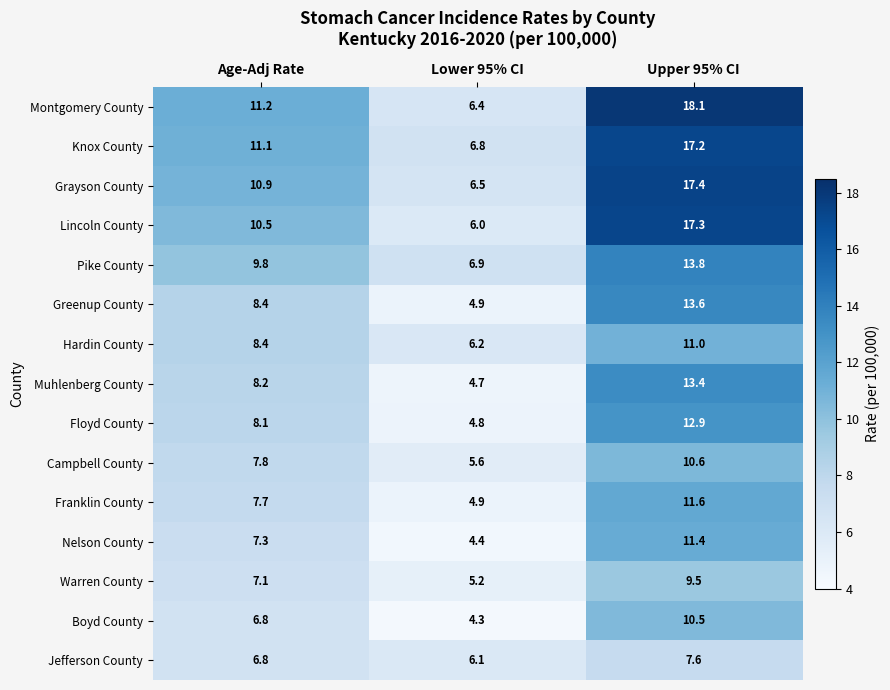

Which category has the highest value across all series?

Upper 95% CI